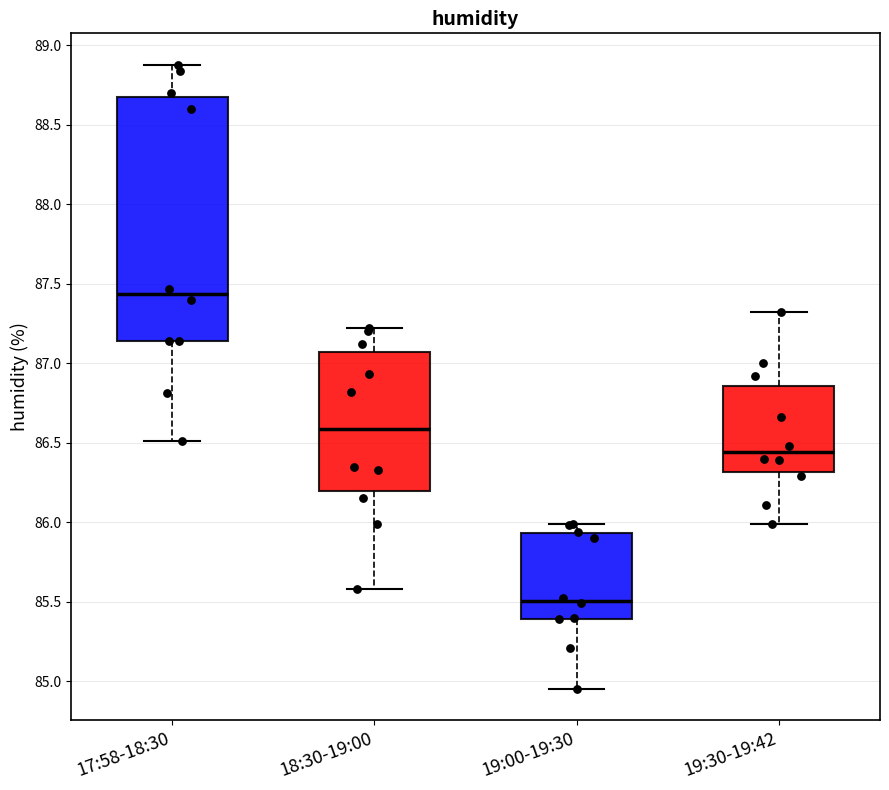

Which box's median line is the highest?

17:58-18:30